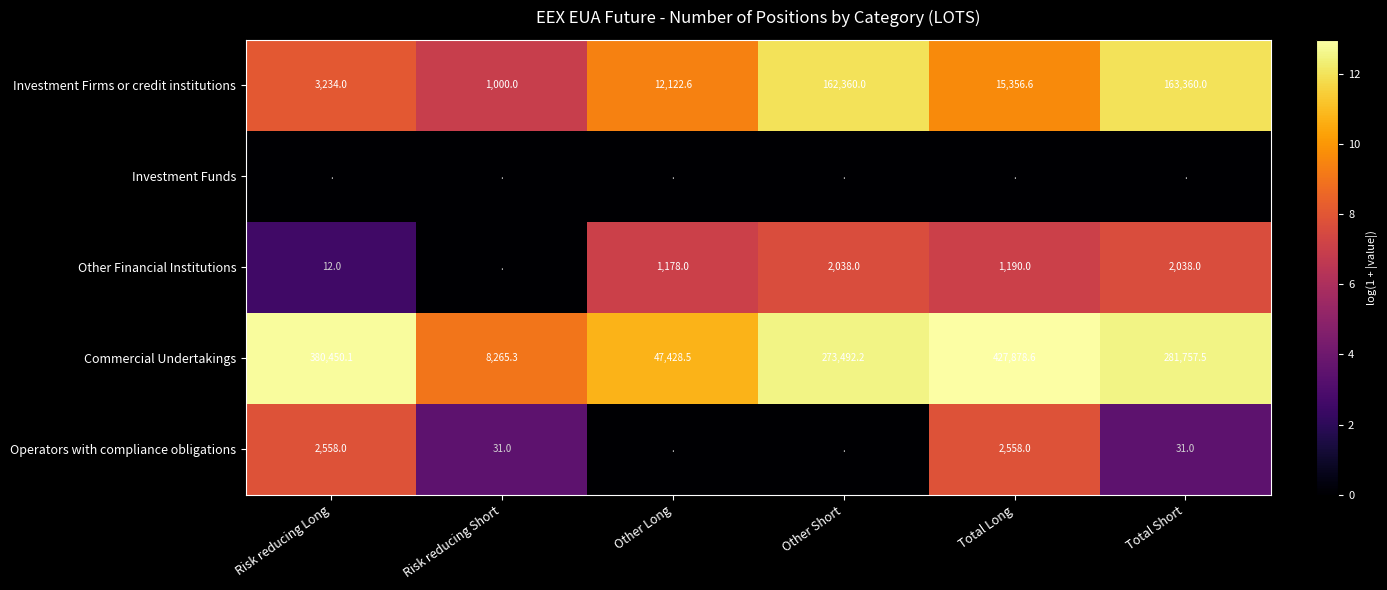

At how many categories does at least one series exceed 2?

6